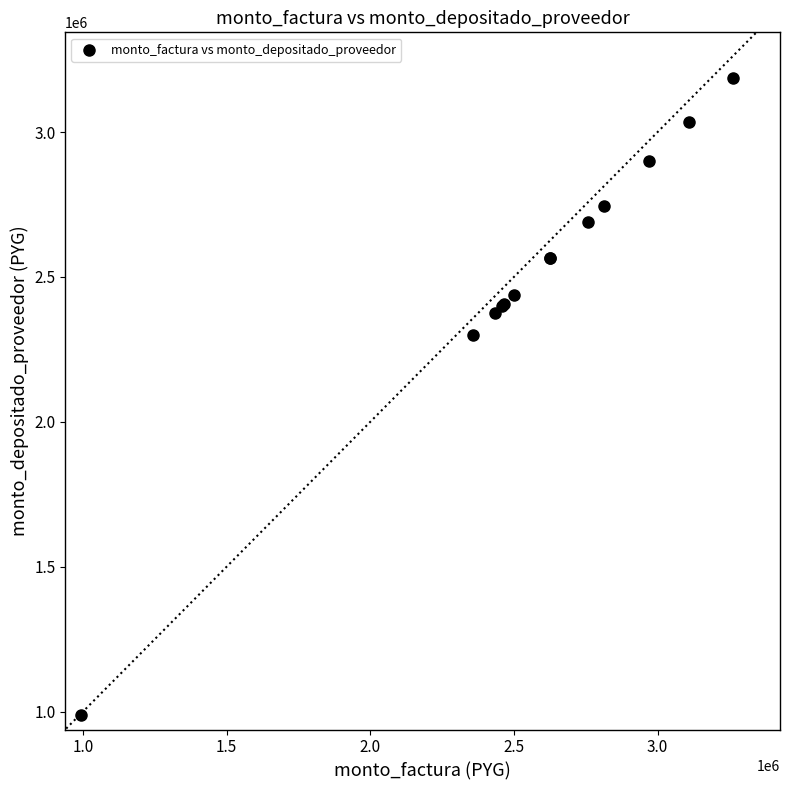

What Y value in the scatter plot is closest to 2086490?

2300621